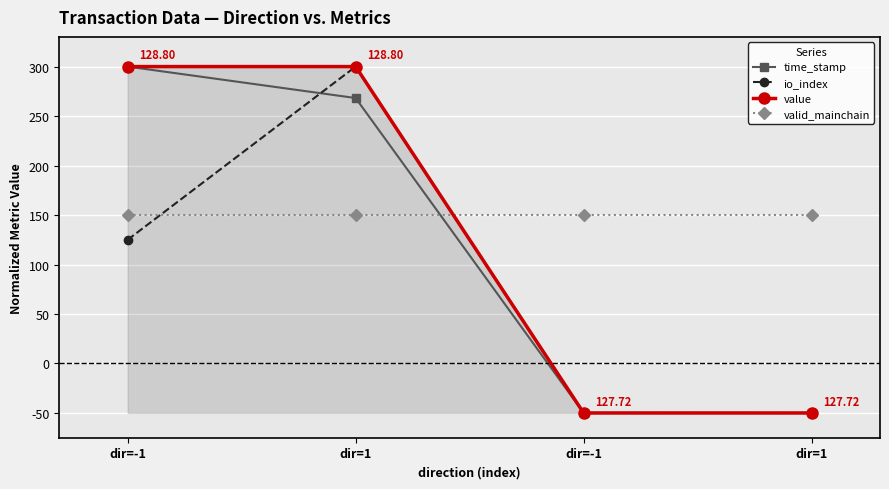

What is the difference between the maximum and second lowest values in the value series?

350.0